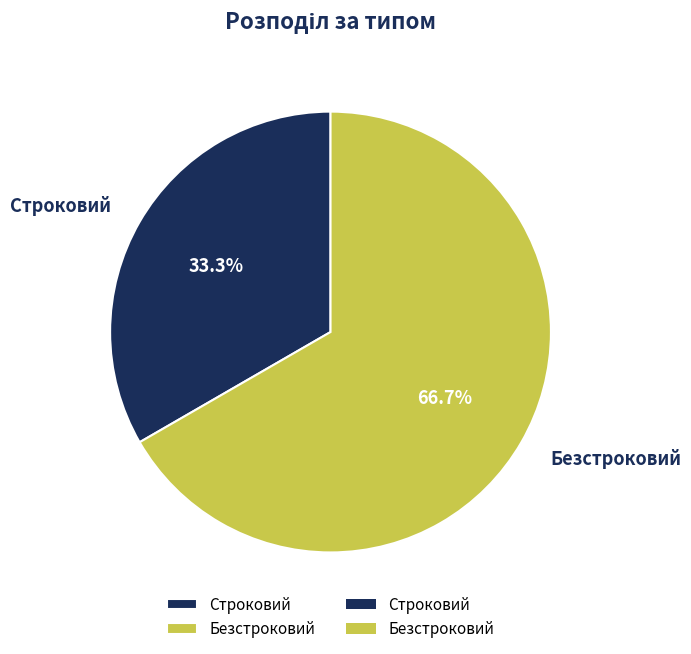

Approximately how many times larger is the value at Безстроковий compared to Строковий?

2.0